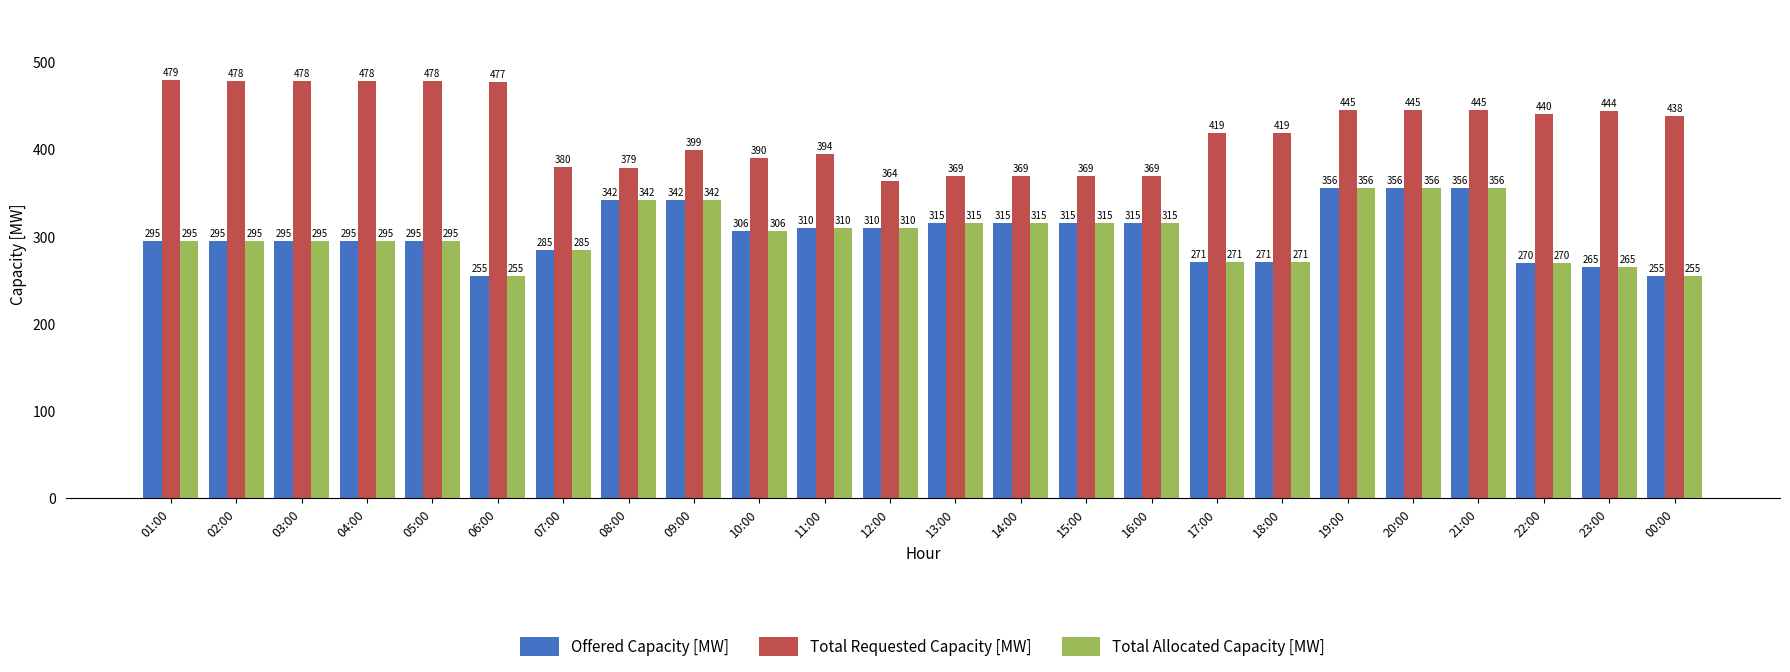

Is it true that Total Allocated Capacity [MW] equals 70 at 09:00?

False